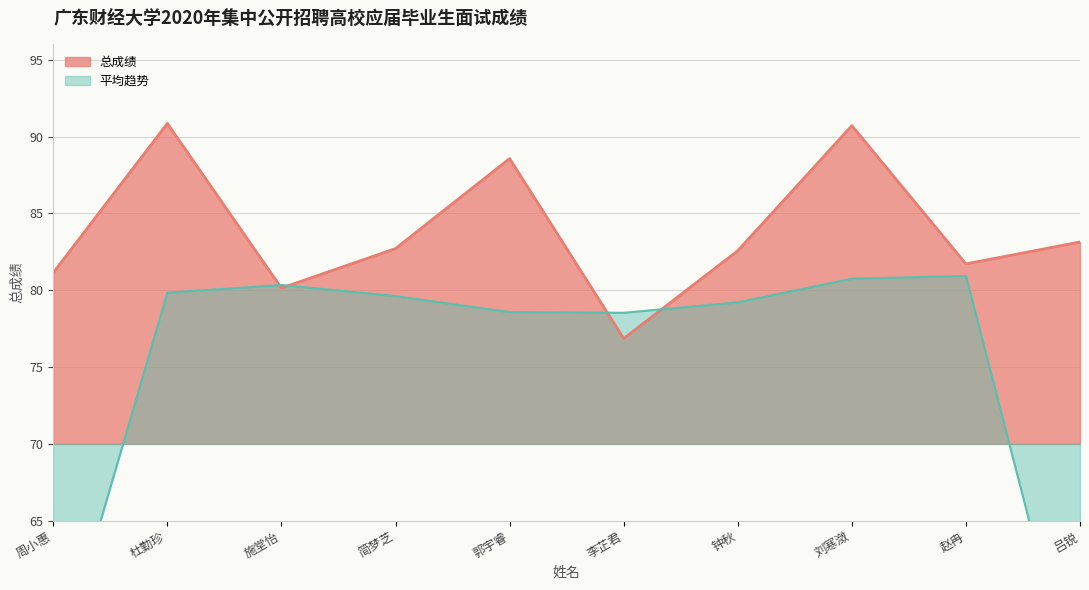

True or false: the data shows 83.1 at 吕锐.

True